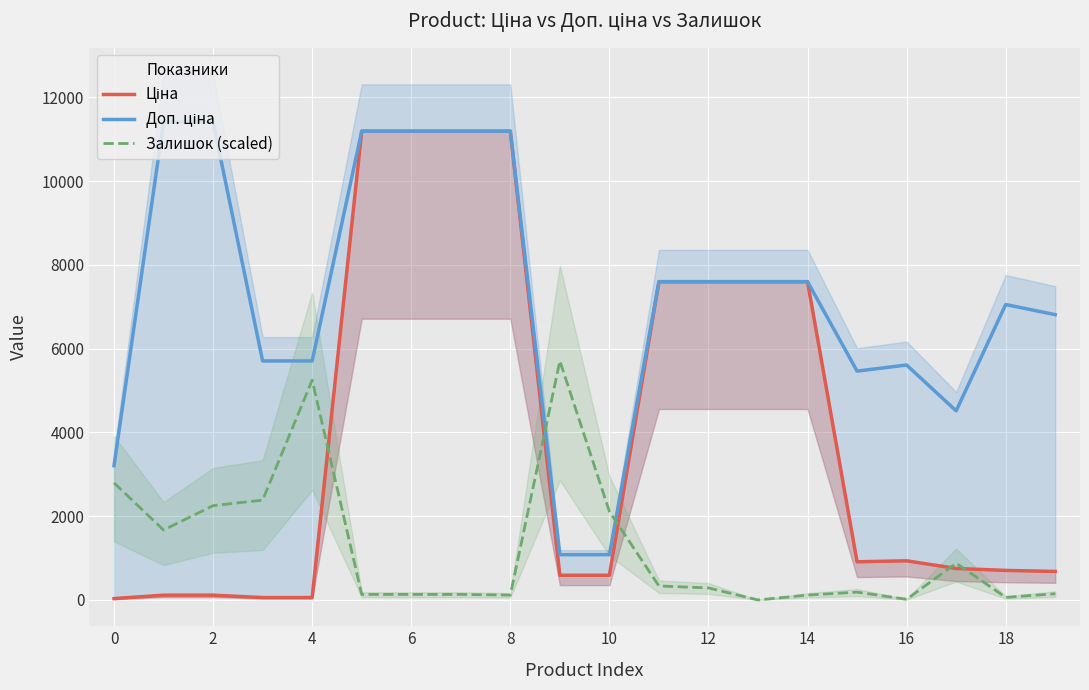

How many values in the Залишок (scaled) series are below 287?

10